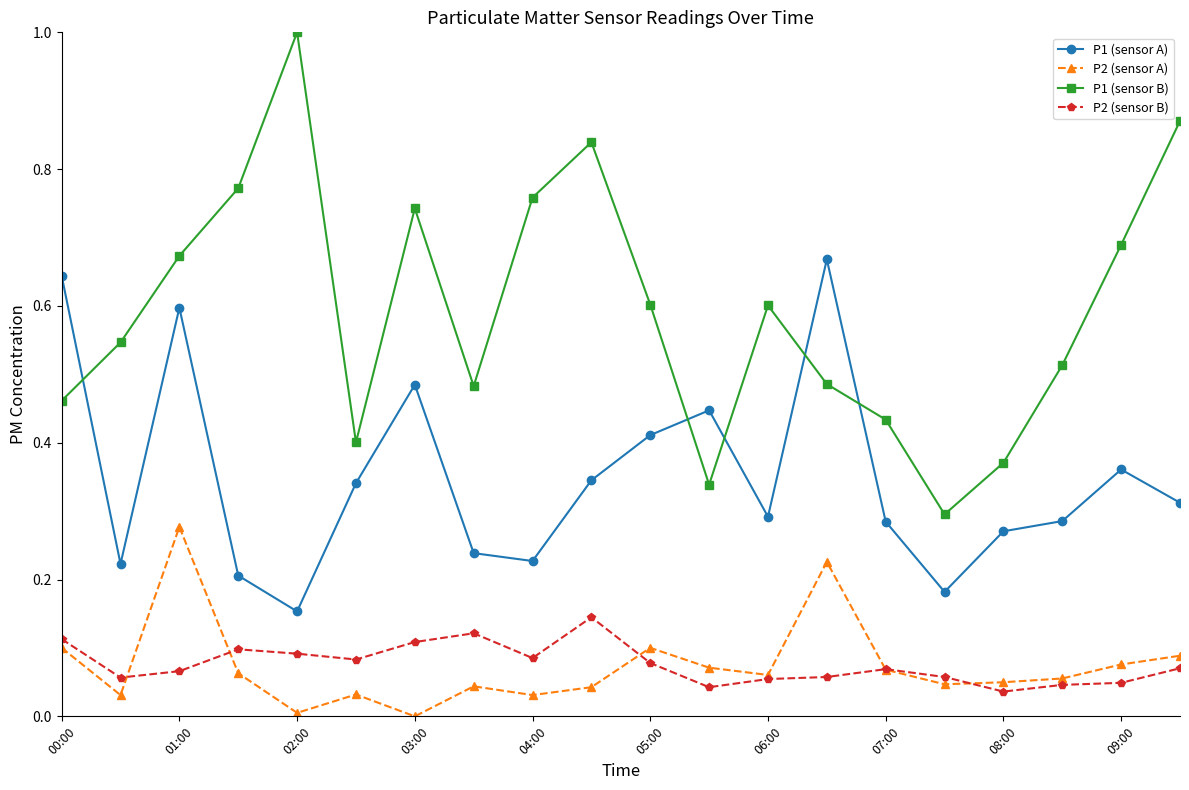

What is the sum of all P1 (sensor A) values?

7.0